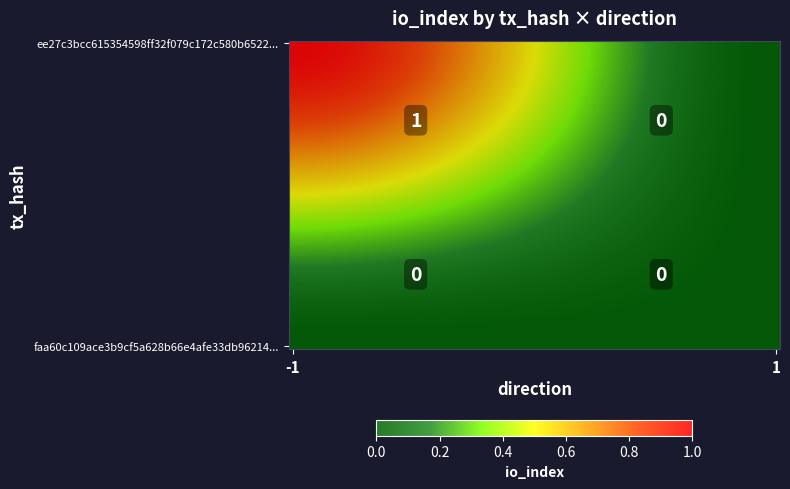

Reading left to right, list all the values displayed in this chart.

ee27c3bcc615354598ff32f079c172c580b6522: (-1)=1	(1)=0
faa60c109ace3b9cf5a628b66e4afe33db96214: (-1)=0	(1)=0